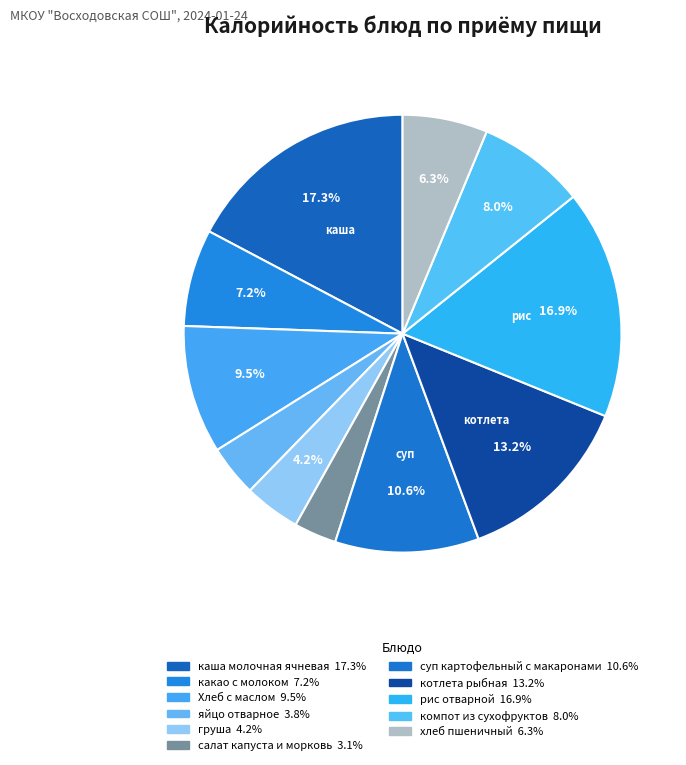

True or false: салат капуста и морковь accounts for 14% of the total.

False